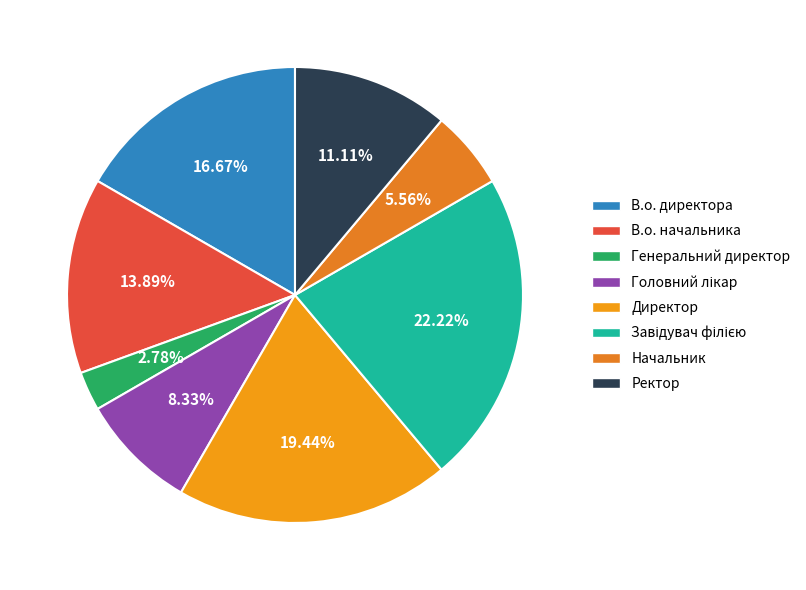

Is there a majority slice in this chart?

No